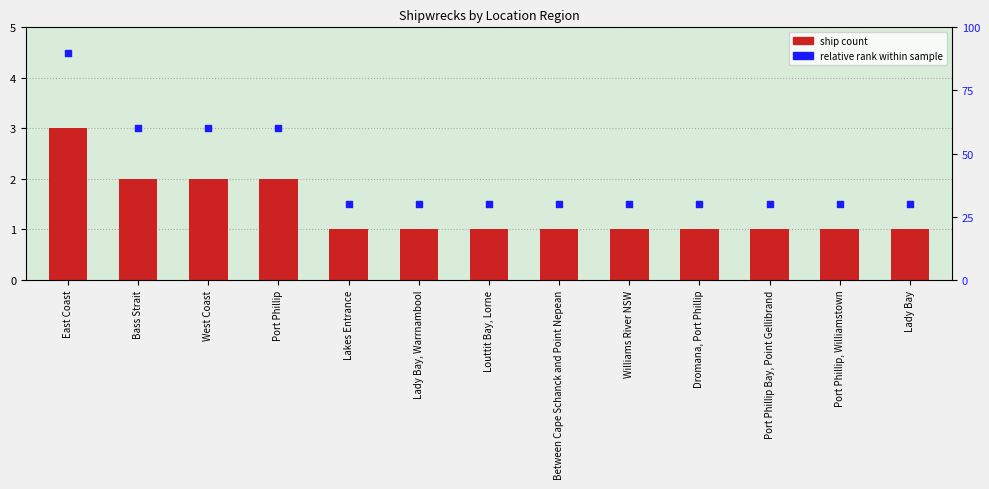

Which series has the largest total across all categories?

relative rank within sample